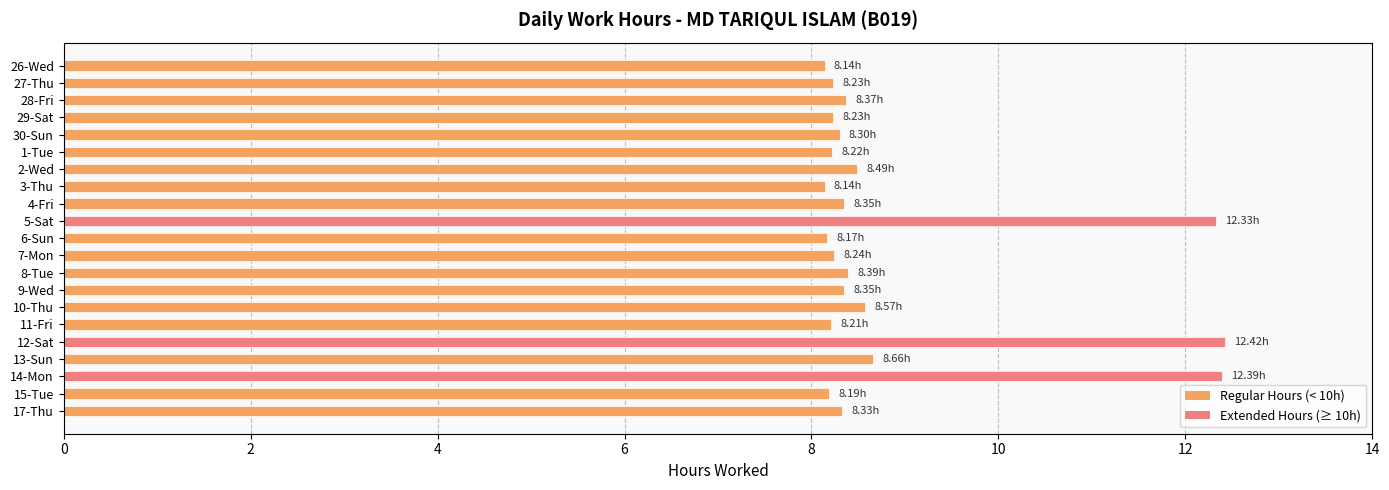

What is the ratio of the value at 26-Wed to the value at 1-Tue?

1.0